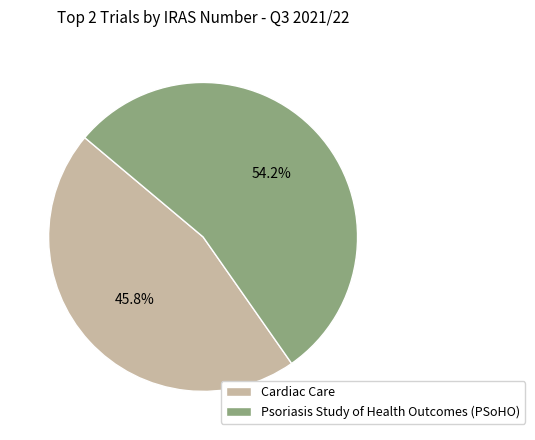

How many segments does this pie chart have?

2